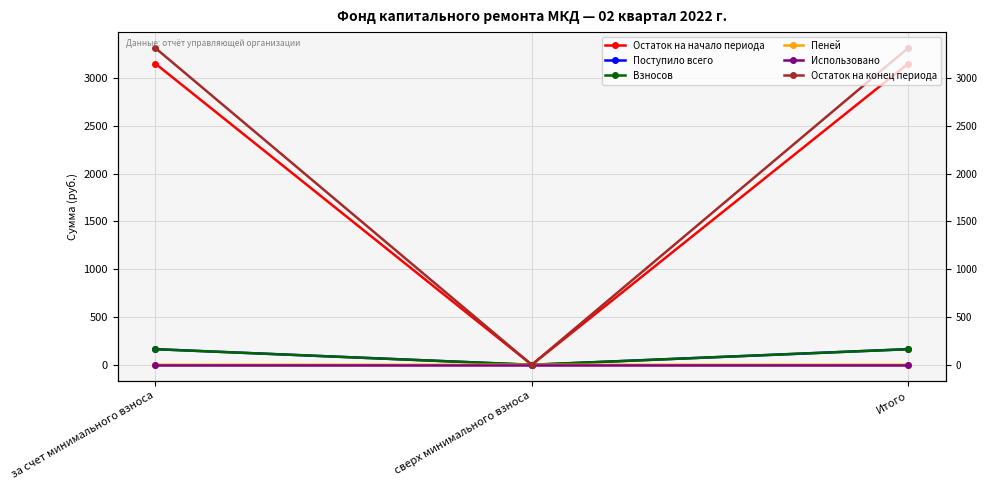

How many values in Пеней are above zero?

2